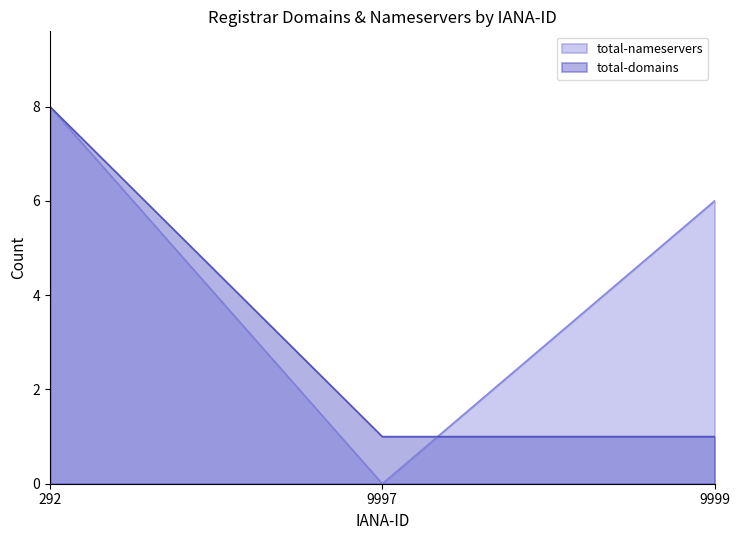

Reading right to left, extract all data points from this chart.

total-nameservers: 6	0	8
total-domains: 1	1	8